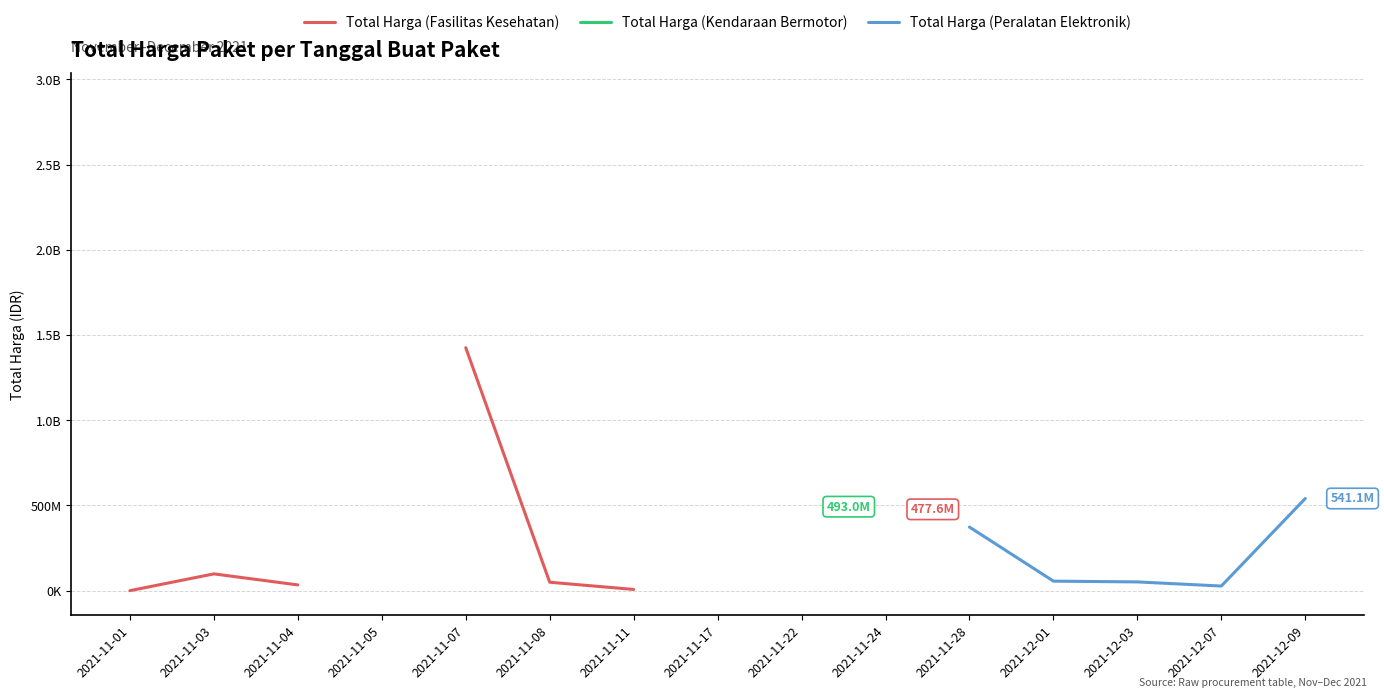

True or false: Total Harga (Fasilitas Kesehatan) has a value of 34000000.0 at 2021-11-04.

True